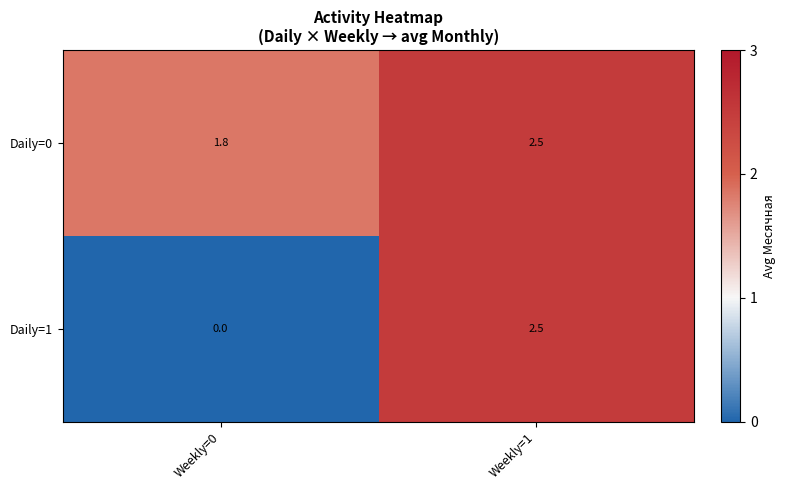

Which series has the largest total across all categories?

Daily=0